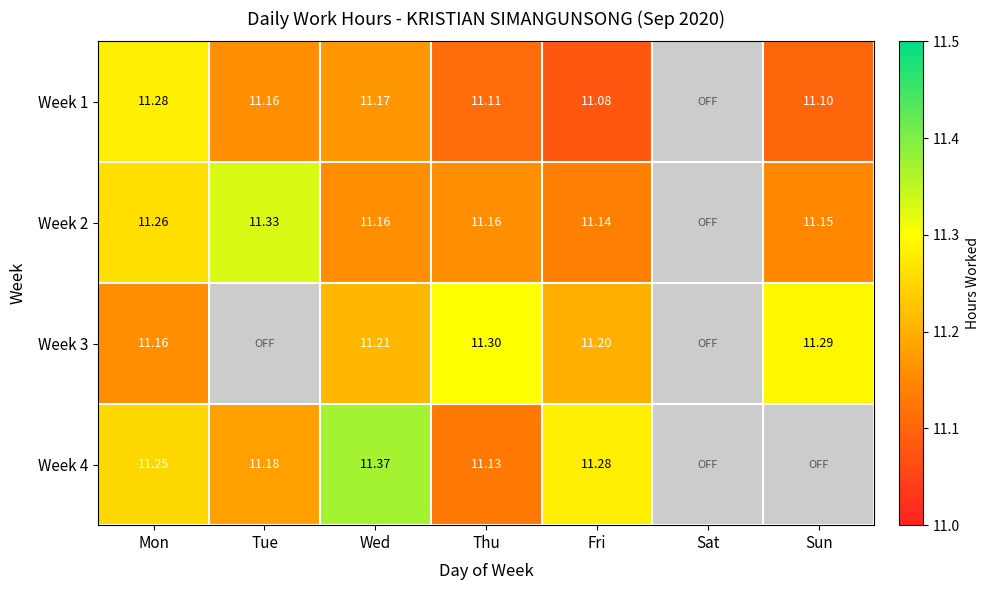

At which label does Week 3 reach its peak?

Thu